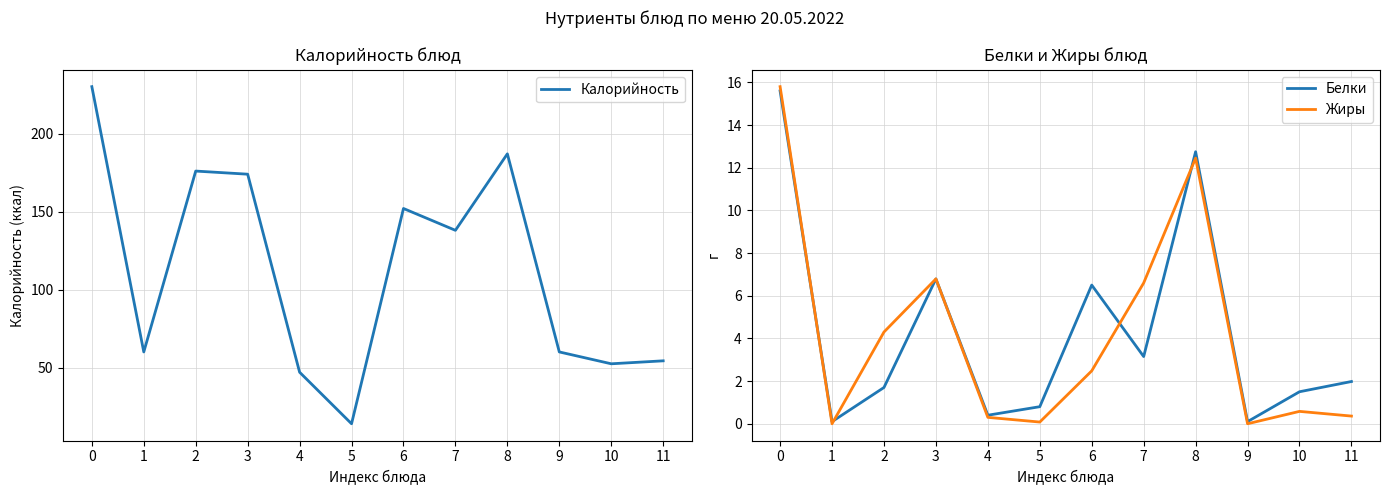

How many data points in Белки are less than 1?

4